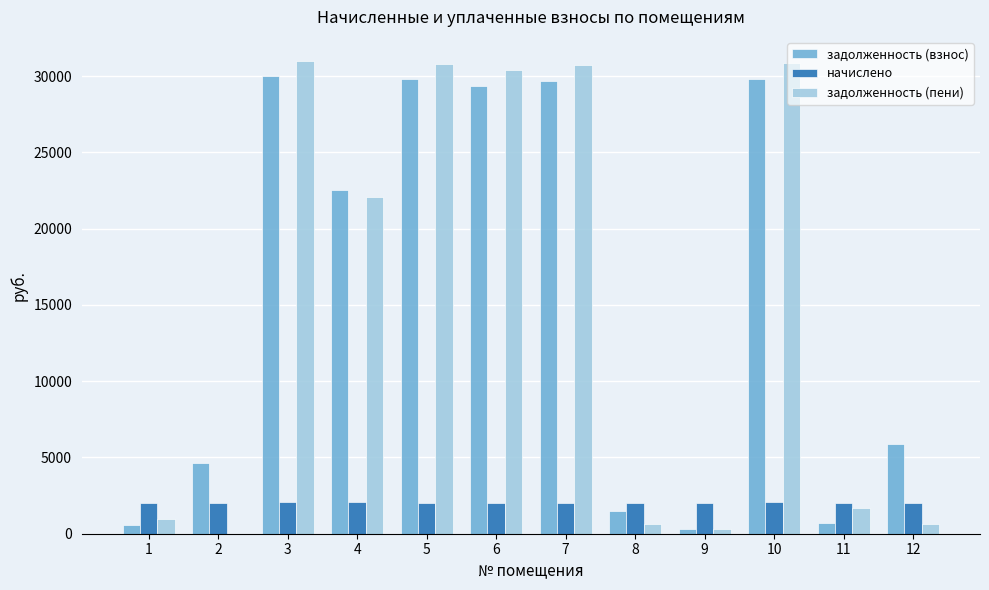

Between 9 and 10, which series saw the biggest shift?

задолженность (пени)